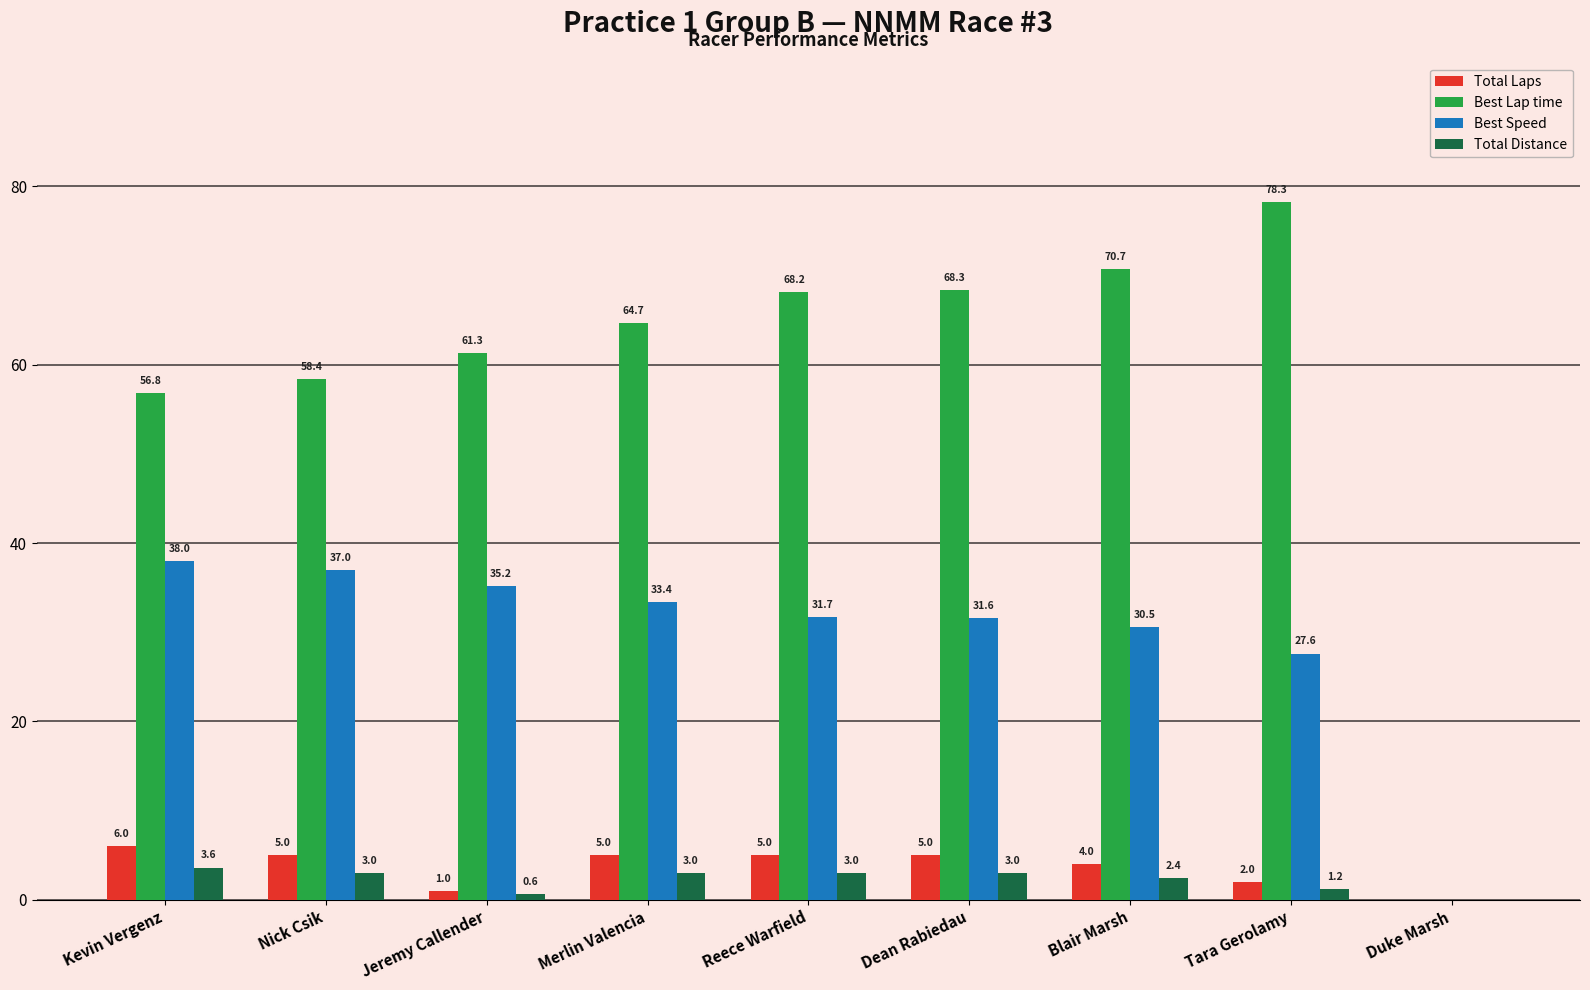

True or false: Best Lap time has a value of 28.2 at Dean Rabiedau.

False